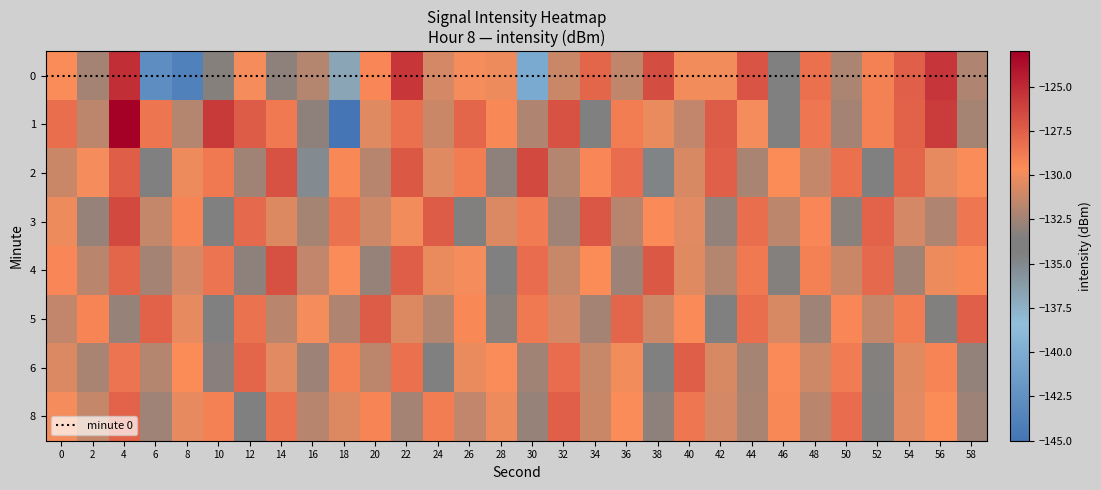

List the series in order of their peak value, highest first.

1, 0, 2, 3, 4, 5, 6, 8